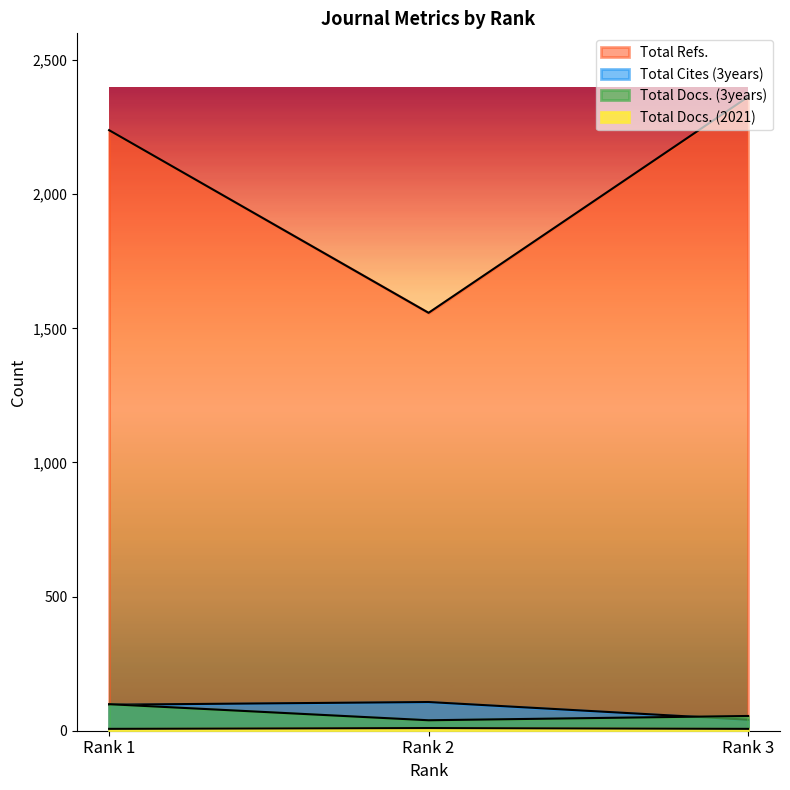

What are all the series names shown in the legend?

Total Docs. (2021), Total Docs. (3years), Total Refs., Total Cites (3years)